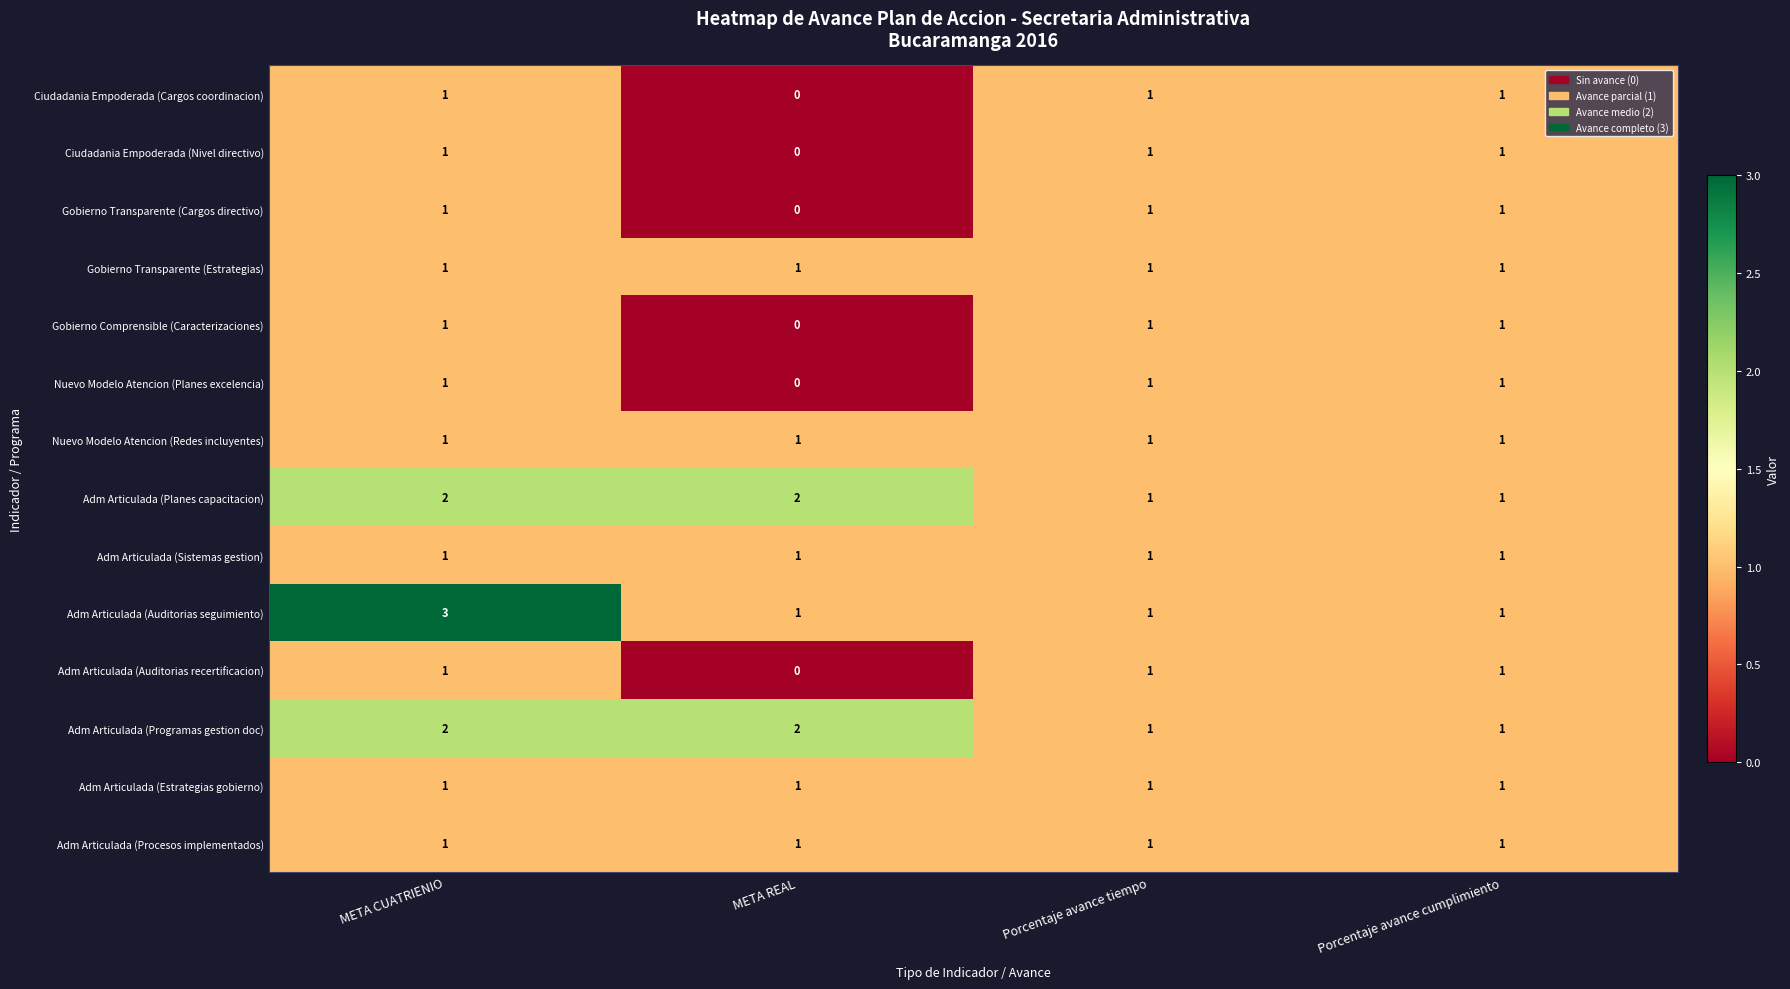

Which category has the lowest value across all series?

META REAL